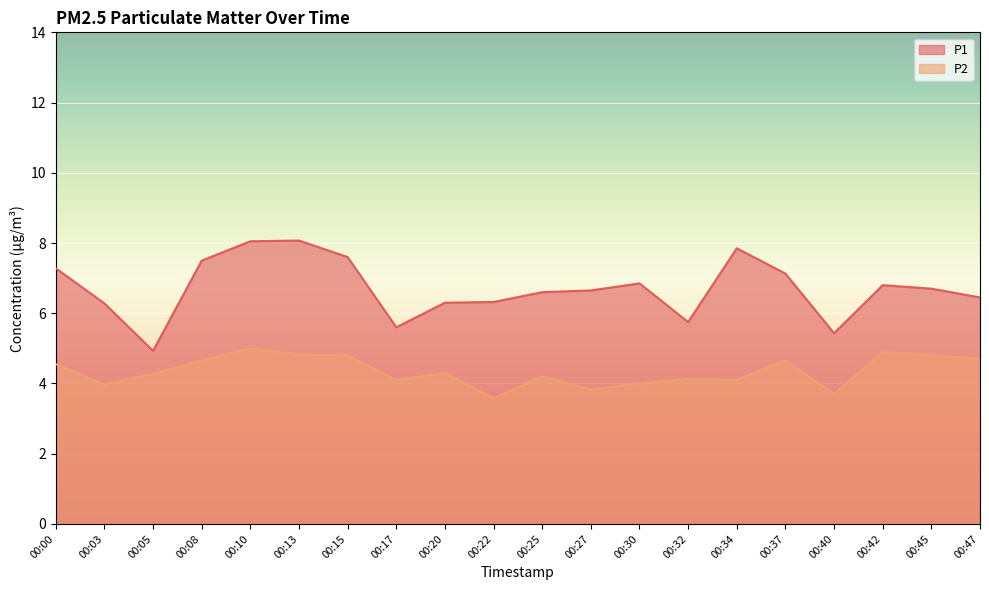

How many interior local valleys does the P2 series have?

6